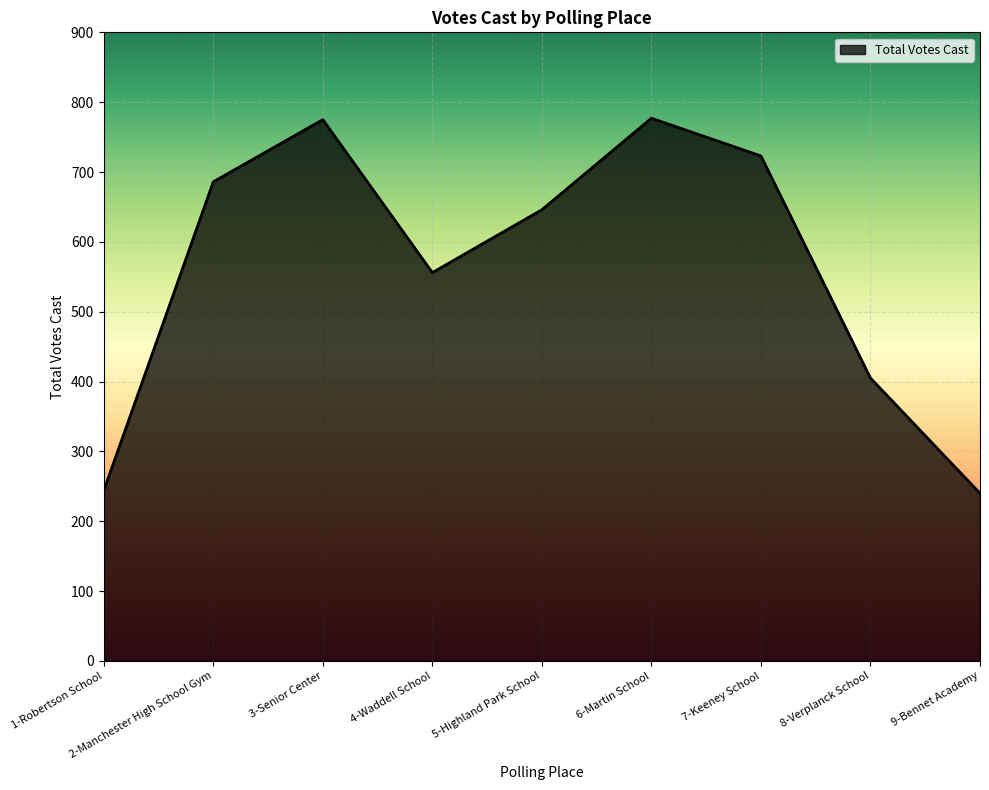

What is the difference between the maximum and minimum values?

537